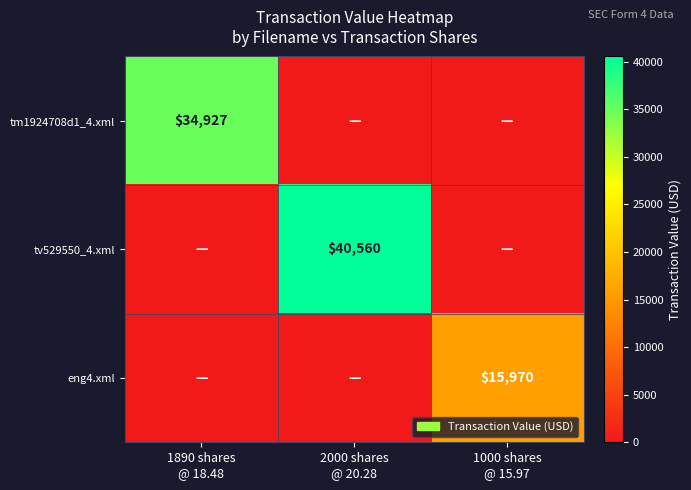

At which category is the sum across all series the highest?

2000 shares
@ 20.28